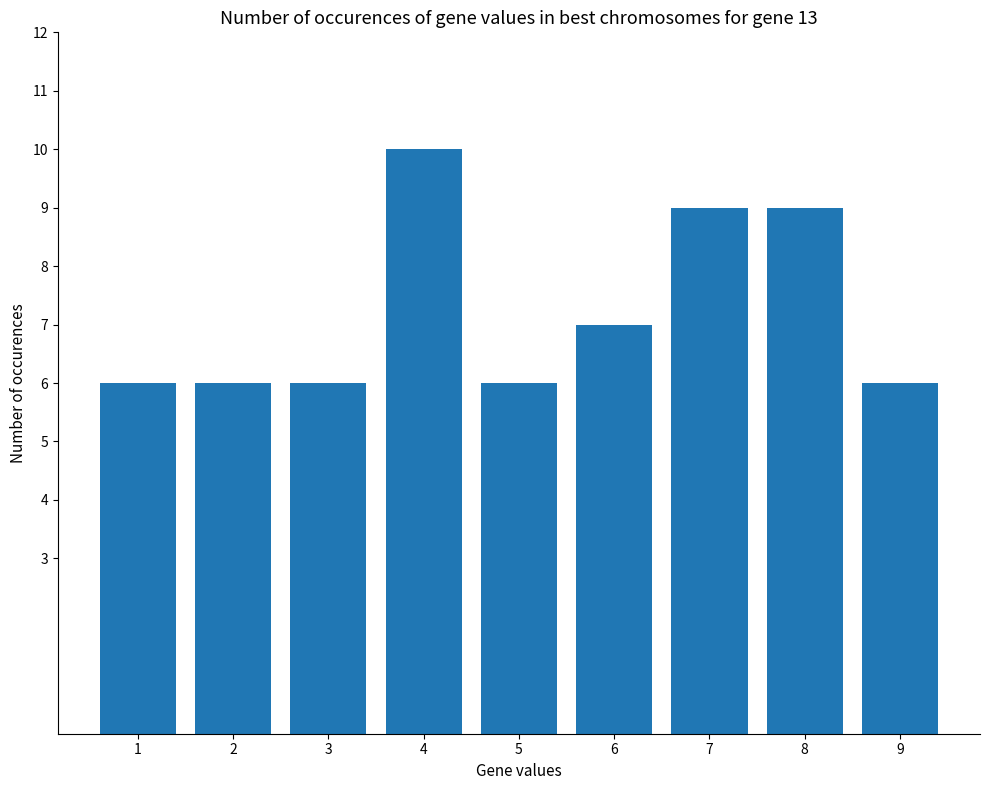

Approximately how many times larger is the value at 4 compared to 8?

1.1